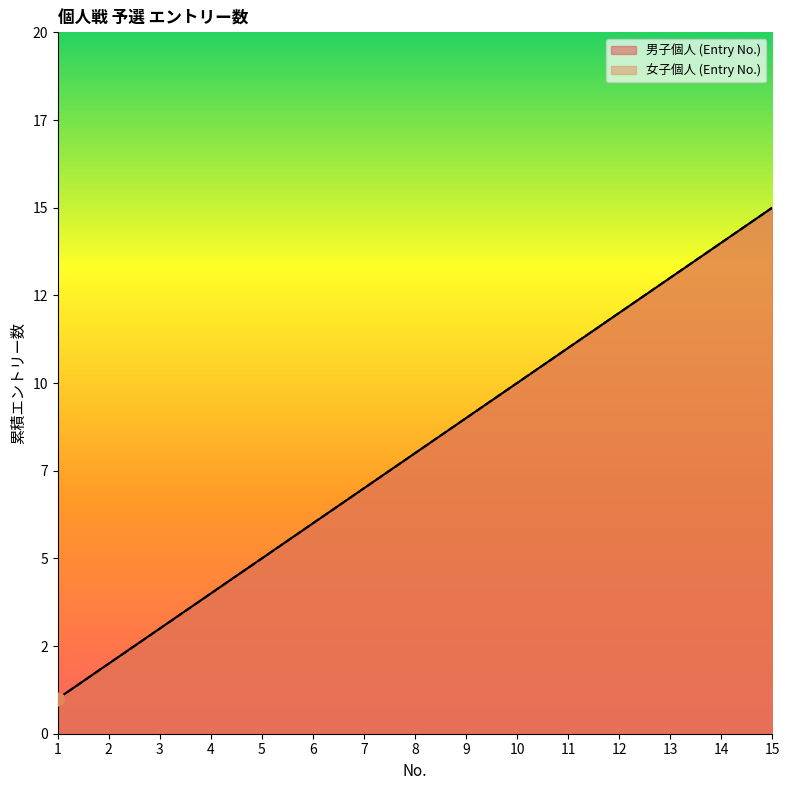

What are all the series names shown in the legend?

男子個人 (Entry No.), 女子個人 (Entry No.)